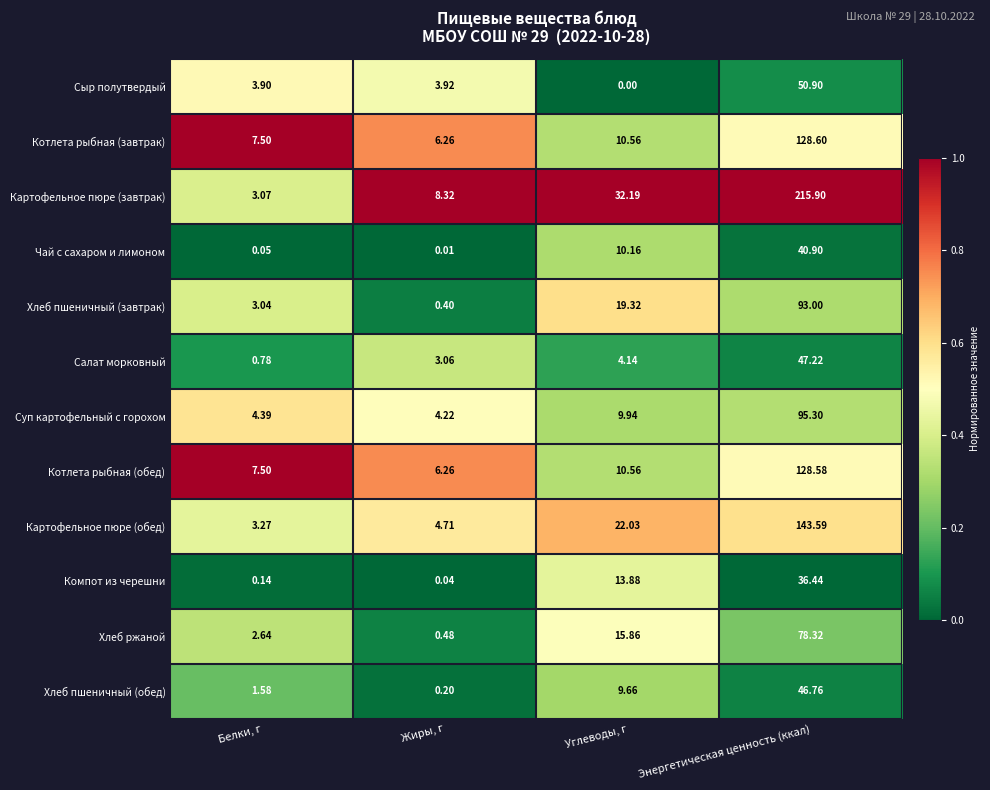

Where is Компот из черешни nearest to the value 18?

Углеводы, г